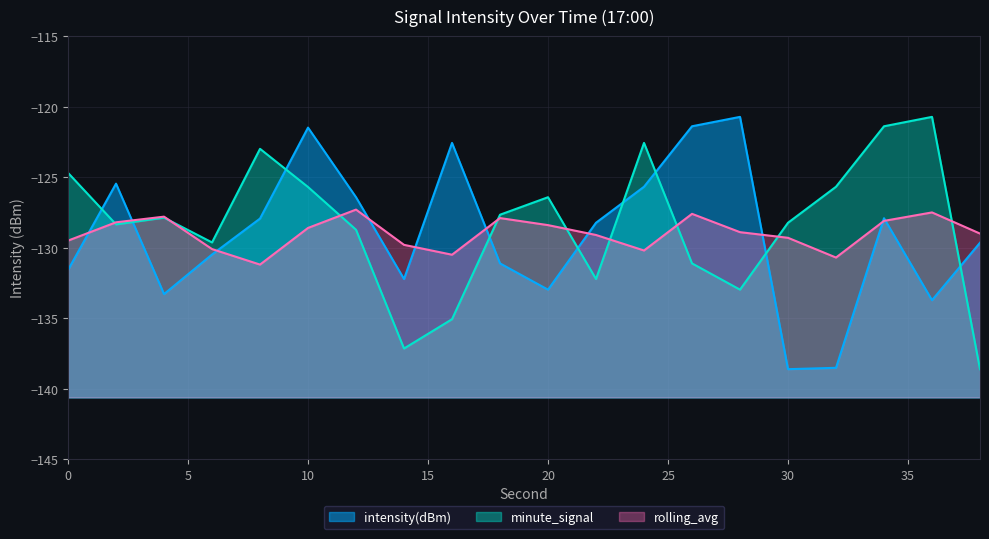

At which label does rolling_avg reach its minimum?

8